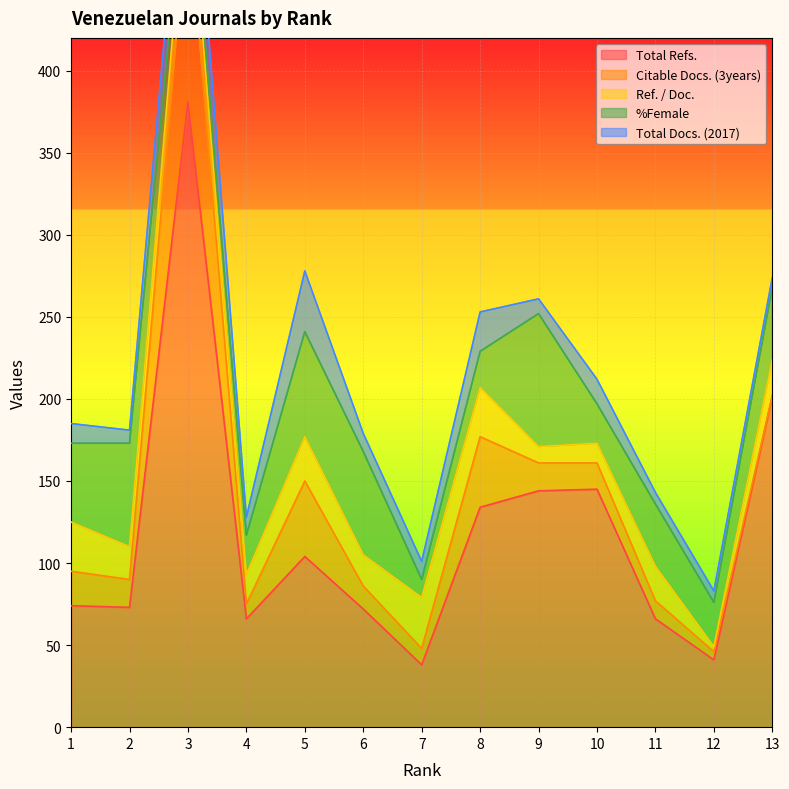

True or false: Total Refs. and Total Docs. (2017) cross at least once.

False